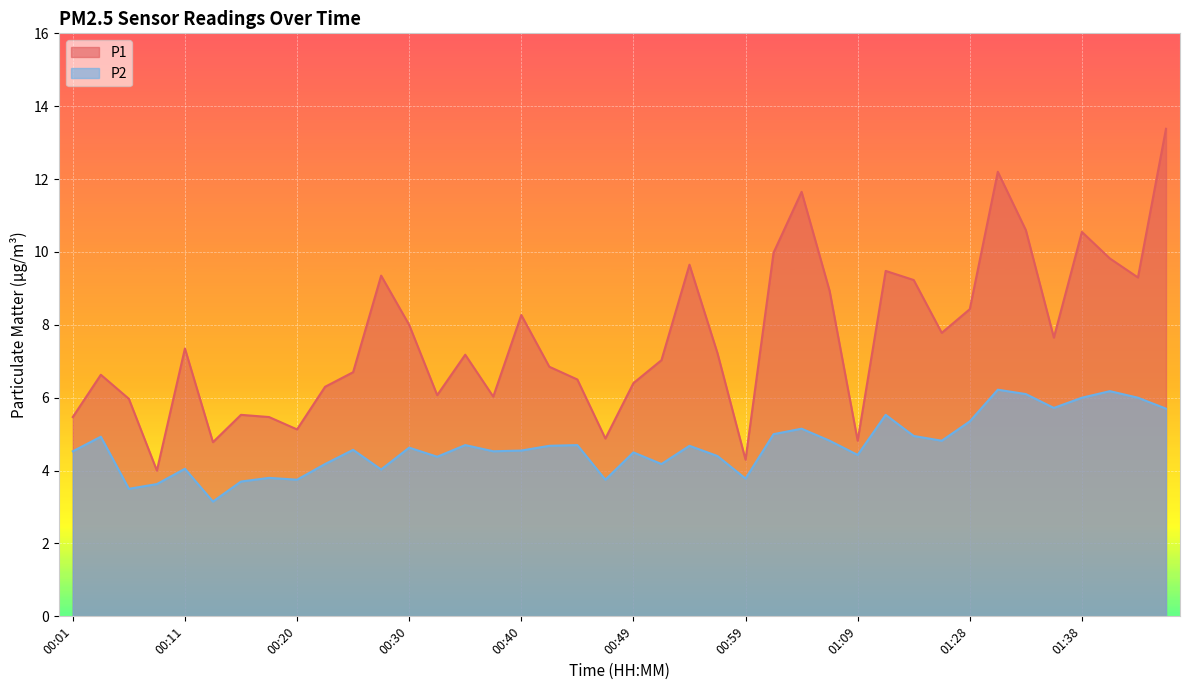

What is the value of the P2 point at the 37th from the left?

6.0